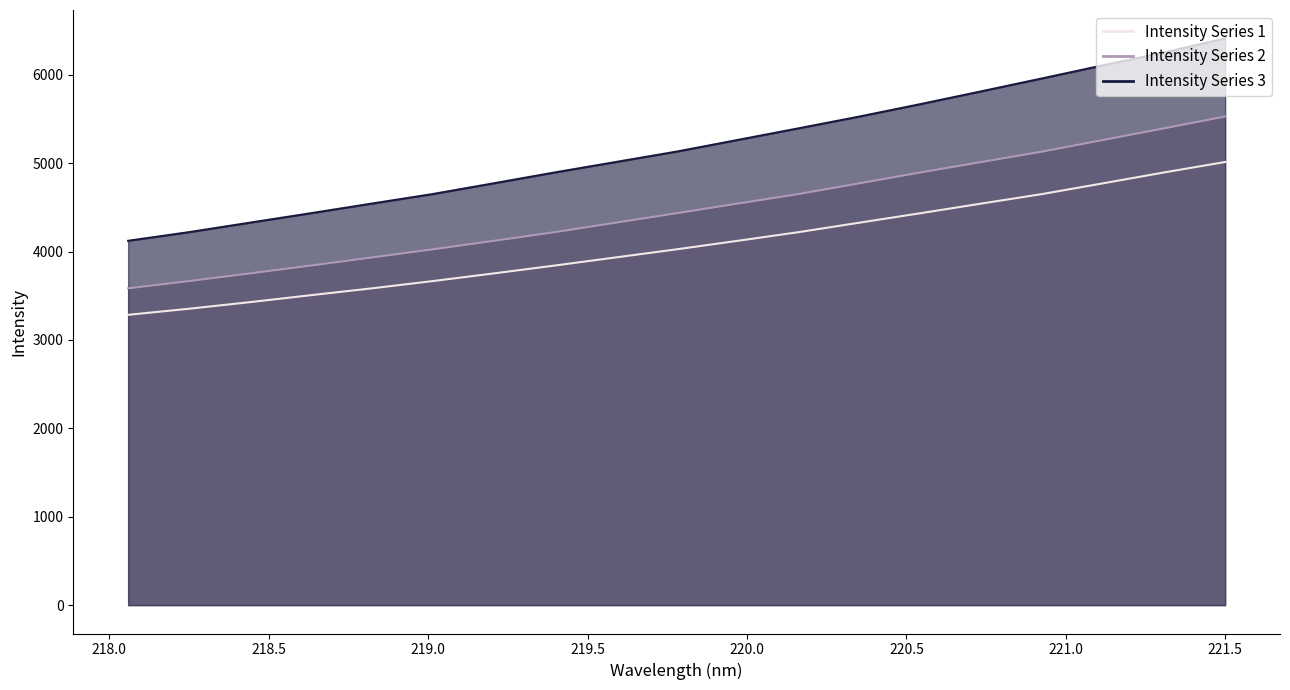

Which category has the lowest value across all series?

218.0596